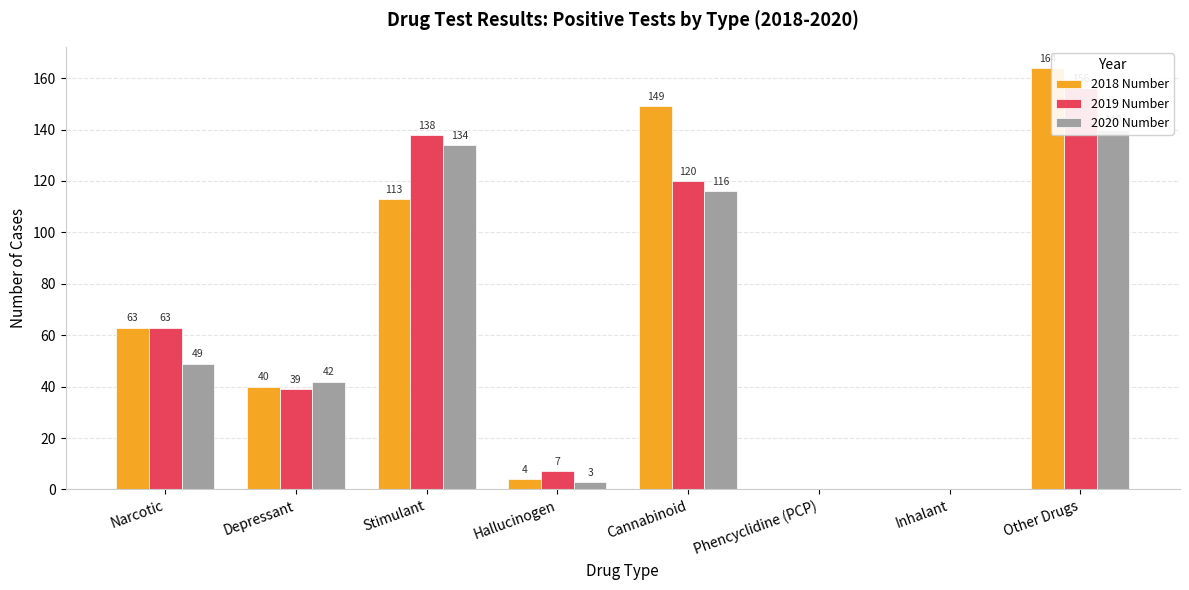

Reading left to right, what are all the values shown in this chart?

2018 Number: 63	40	113	4	149	0	0	164
2019 Number: 63	39	138	7	120	0	0	156
2020 Number: 49	42	134	3	116	0	0	140